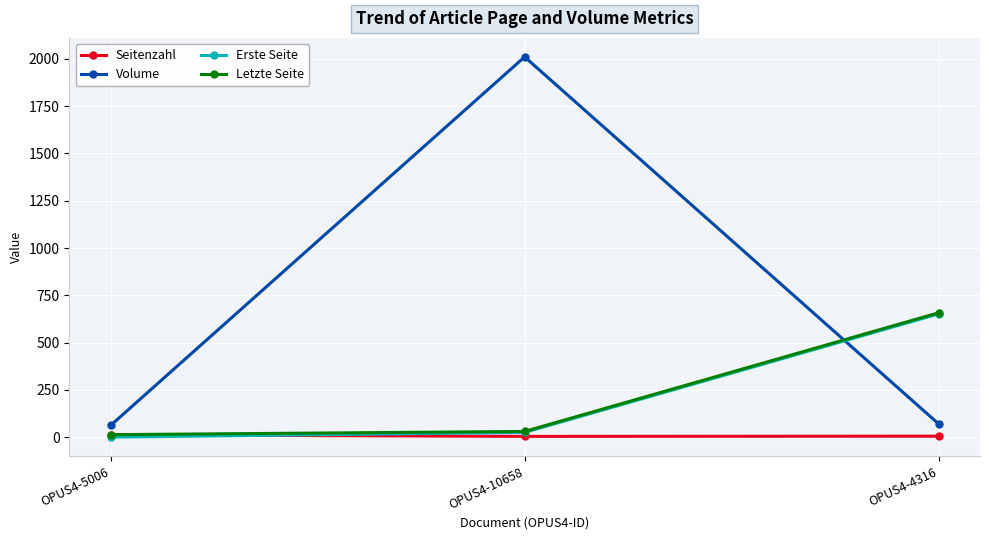

Which series has the largest range (max minus min)?

Volume